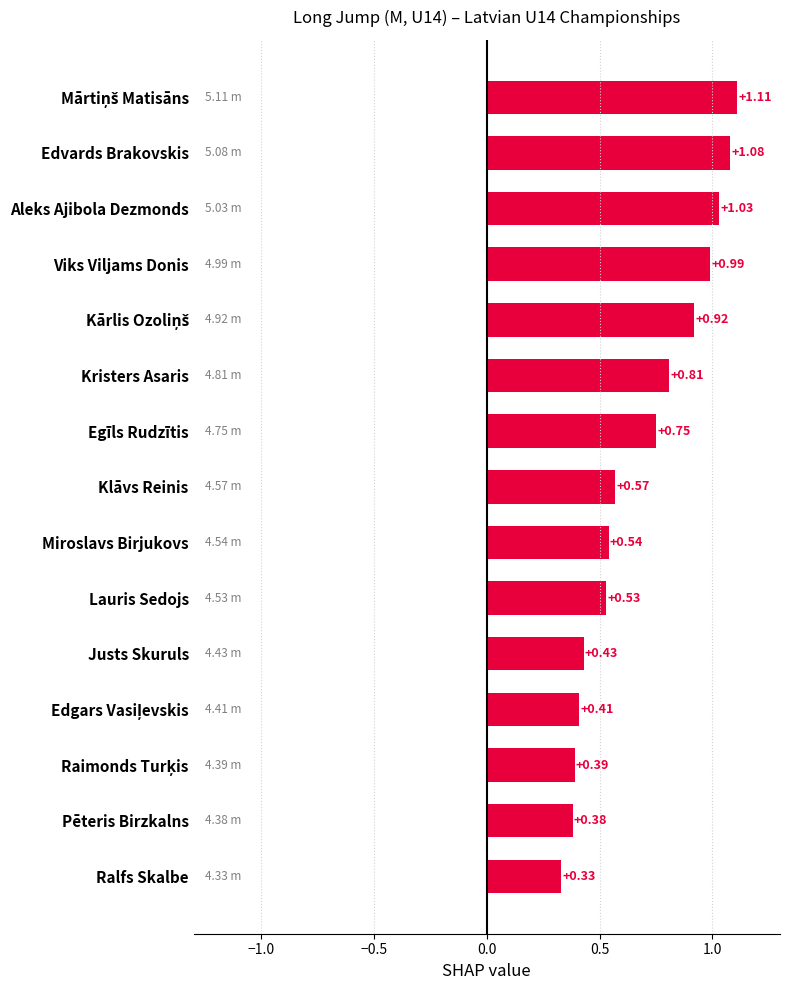

How many bars are there in total?

15